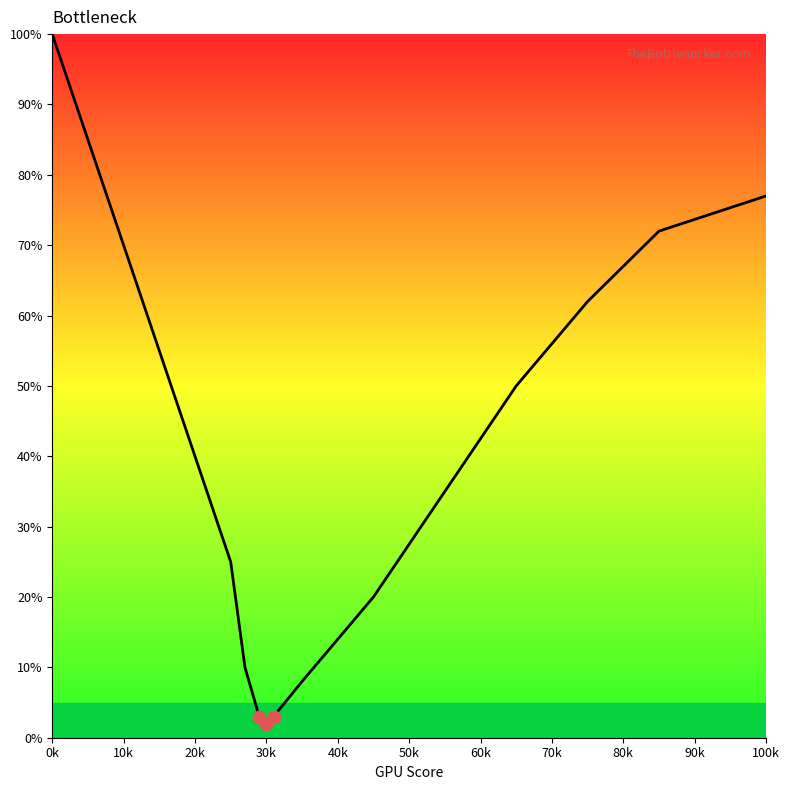

What is the greatest value displayed?

100